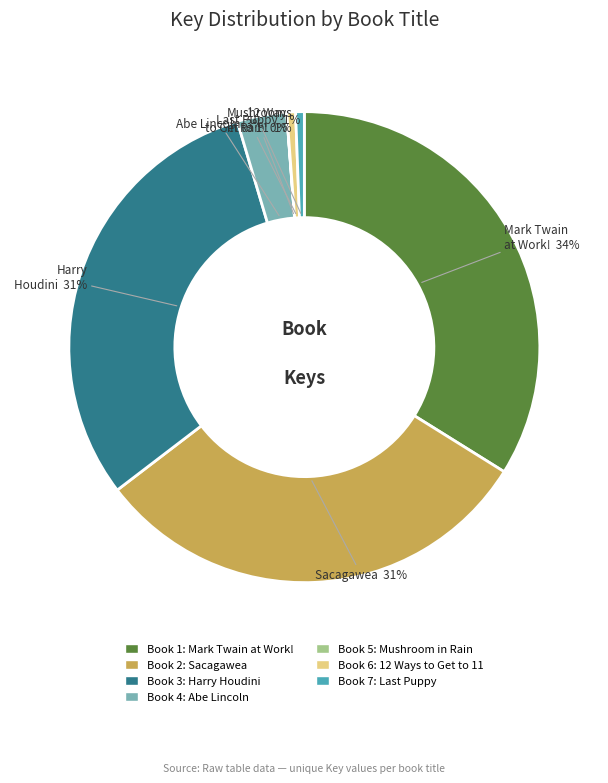

Do 12 Ways to Get to 11 and Harry Houdini together represent more than half of the pie?

No